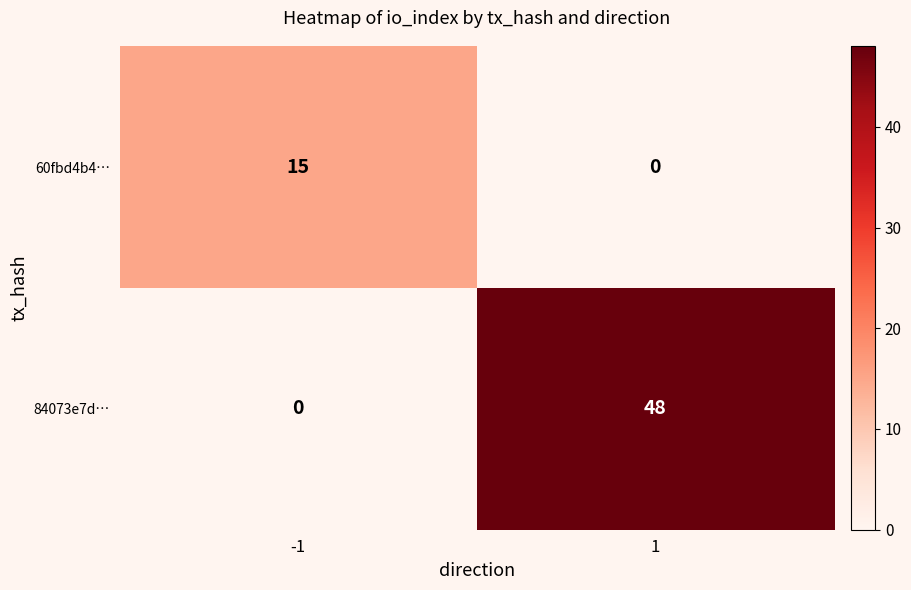

Rank the series by their average value, from highest to lowest.

84073e7d…, 60fbd4b4…